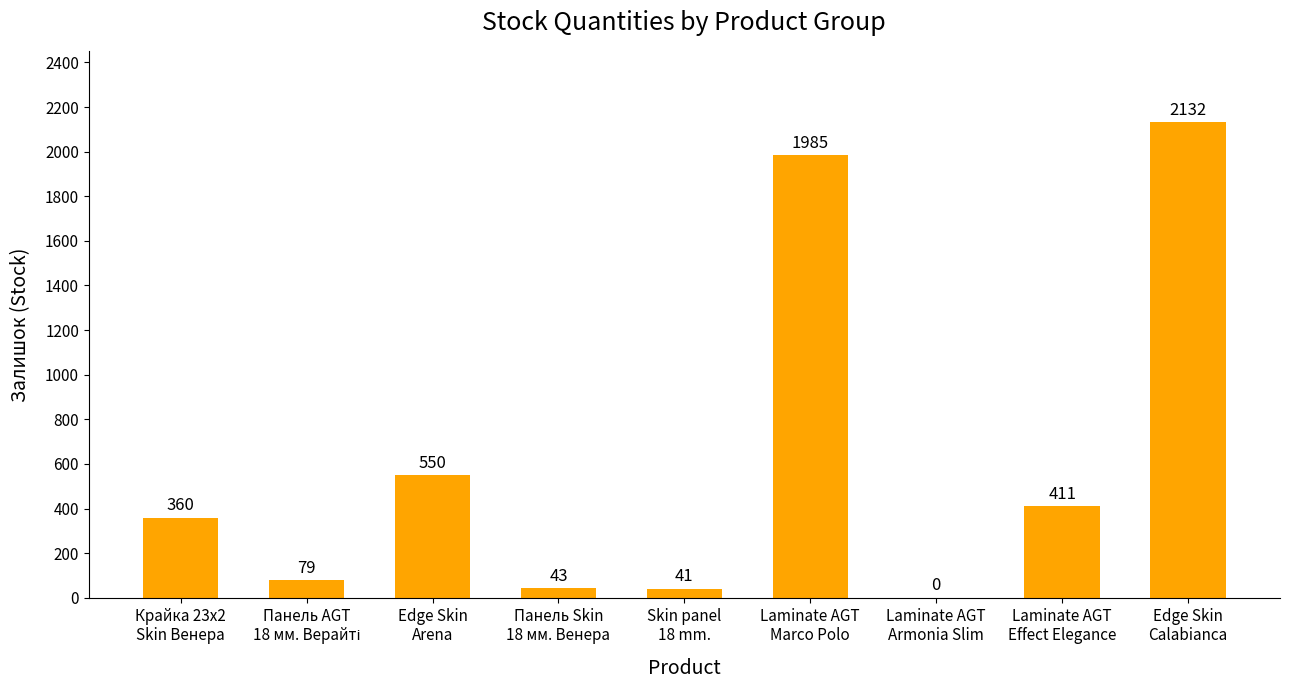

What is the maximum value shown in the chart?

2132